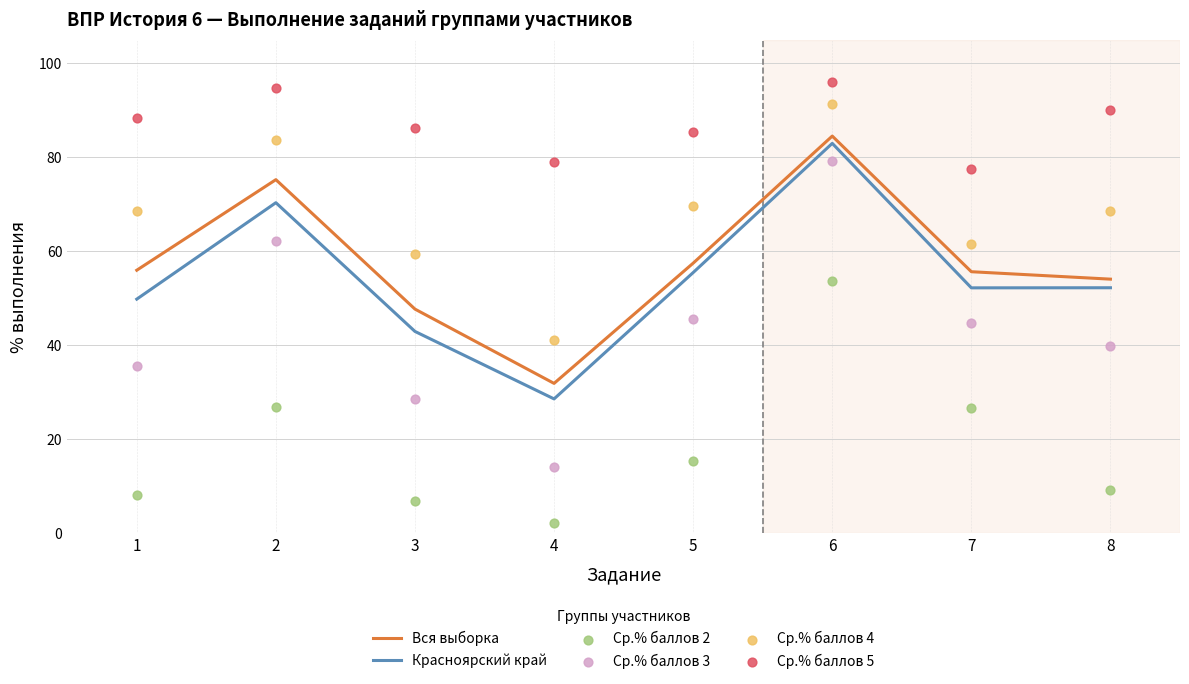

Is the value of Красноярский край at 7 greater than the value of Ср.% баллов 5 at 7?

No